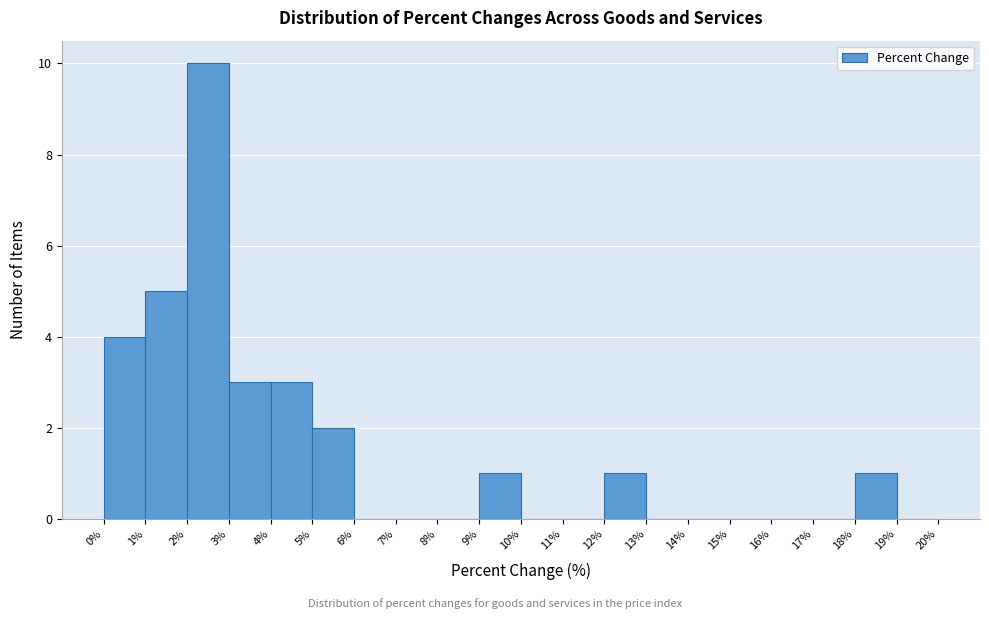

Over which range of the x-axis is the bar tallest?

2% to 3%